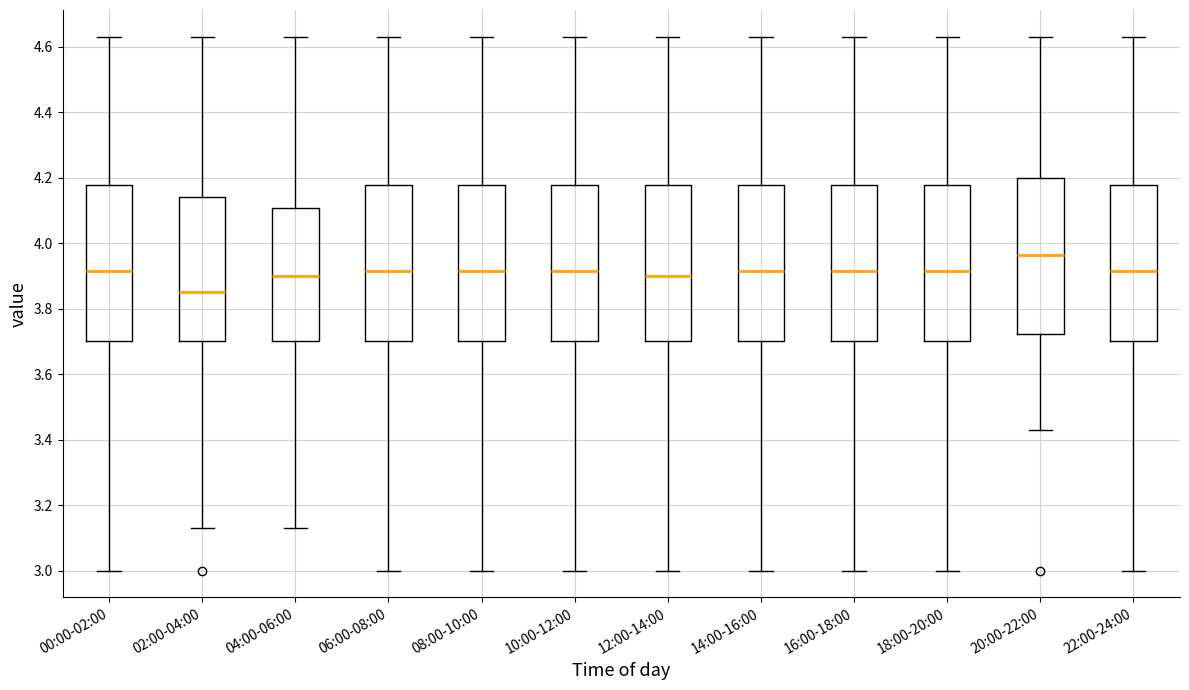

Reading left to right, transcribe this box plot: for each box, give where its median line is, the range the box spans, and where its two whiskers end, as read against the y-axis. The values are not printed on the chart, so give them approximately, as read against the axis.

00:00-02:00: median 3.92, box 3.70 to 4.18, whiskers 3.00 to 4.64
02:00-04:00: median 3.86, box 3.70 to 4.14, whiskers 3.14 to 4.64
04:00-06:00: median 3.90, box 3.70 to 4.10, whiskers 3.14 to 4.64
06:00-08:00: median 3.92, box 3.70 to 4.18, whiskers 3.00 to 4.64
08:00-10:00: median 3.92, box 3.70 to 4.18, whiskers 3.00 to 4.64
10:00-12:00: median 3.92, box 3.70 to 4.18, whiskers 3.00 to 4.64
12:00-14:00: median 3.90, box 3.70 to 4.18, whiskers 3.00 to 4.64
14:00-16:00: median 3.92, box 3.70 to 4.18, whiskers 3.00 to 4.64
16:00-18:00: median 3.92, box 3.70 to 4.18, whiskers 3.00 to 4.64
18:00-20:00: median 3.92, box 3.70 to 4.18, whiskers 3.00 to 4.64
20:00-22:00: median 3.96, box 3.72 to 4.20, whiskers 3.44 to 4.64
22:00-24:00: median 3.92, box 3.70 to 4.18, whiskers 3.00 to 4.64